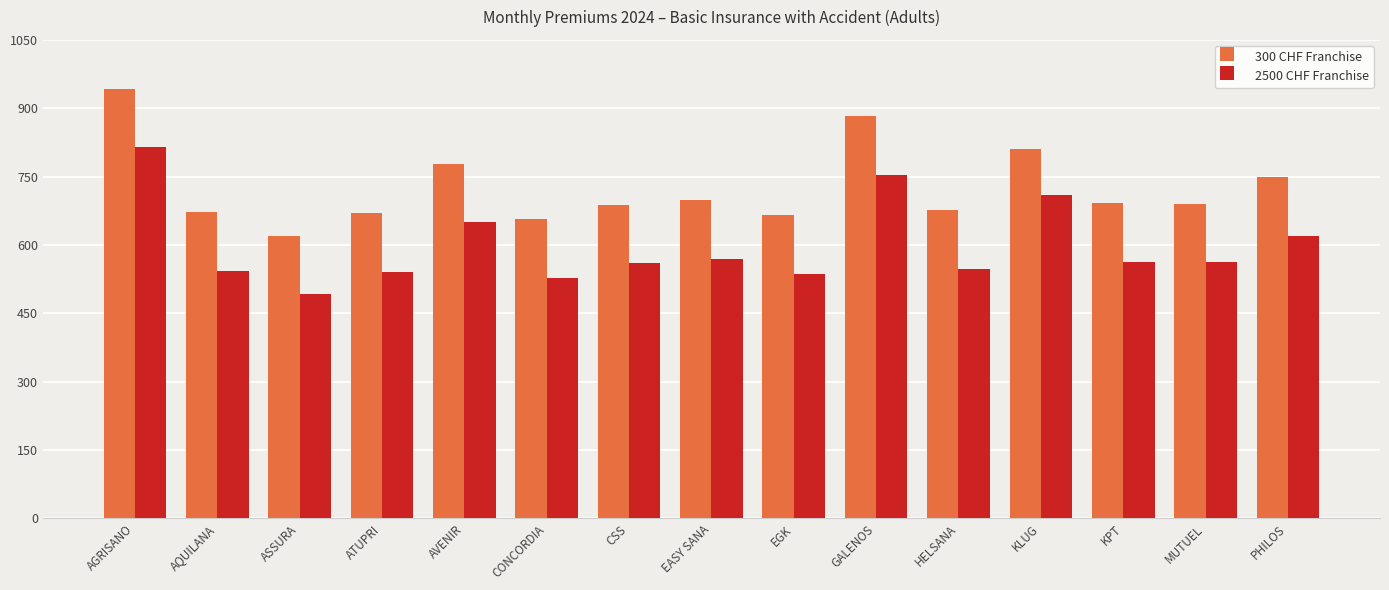

What is the difference between the highest and lowest values at ATUPRI?

128.3